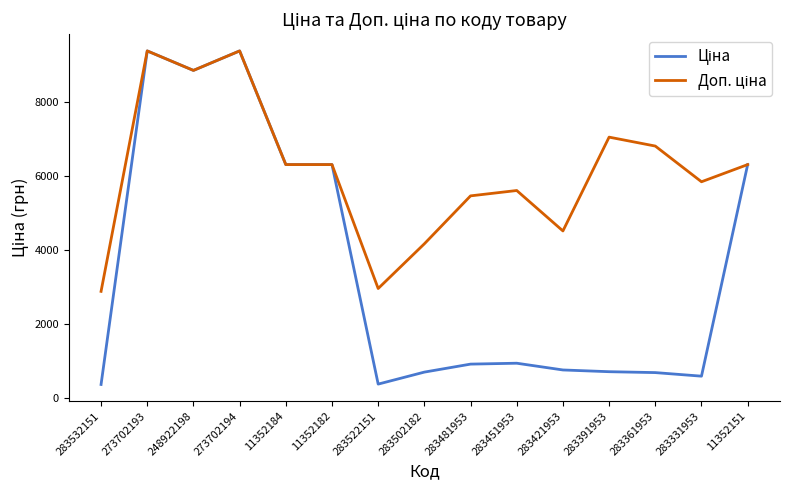

Is this an area chart (filled region under the line)?

No